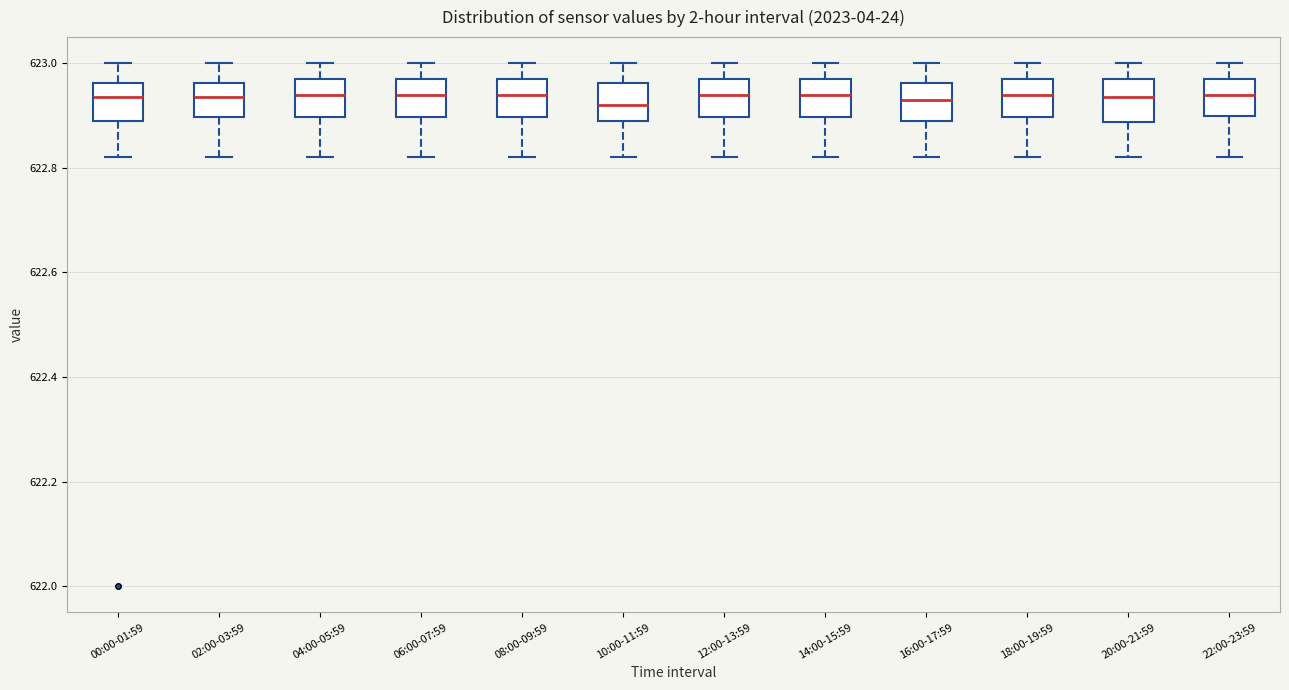

Reading left to right, transcribe this box plot: for each box, give where its median line is, the range the box spans, and where its two whiskers end, as read against the y-axis. The values are not printed on the chart, so give them approximately, as read against the axis.

00:00-01:59: median 622.94, box 622.90 to 622.96, whiskers 622.82 to 623.00
02:00-03:59: median 622.94, box 622.90 to 622.96, whiskers 622.82 to 623.00
04:00-05:59: median 622.94, box 622.90 to 622.98, whiskers 622.82 to 623.00
06:00-07:59: median 622.94, box 622.90 to 622.98, whiskers 622.82 to 623.00
08:00-09:59: median 622.94, box 622.90 to 622.98, whiskers 622.82 to 623.00
10:00-11:59: median 622.92, box 622.90 to 622.96, whiskers 622.82 to 623.00
12:00-13:59: median 622.94, box 622.90 to 622.98, whiskers 622.82 to 623.00
14:00-15:59: median 622.94, box 622.90 to 622.98, whiskers 622.82 to 623.00
16:00-17:59: median 622.94, box 622.90 to 622.96, whiskers 622.82 to 623.00
18:00-19:59: median 622.94, box 622.90 to 622.98, whiskers 622.82 to 623.00
20:00-21:59: median 622.94, box 622.88 to 622.98, whiskers 622.82 to 623.00
22:00-23:59: median 622.94, box 622.90 to 622.98, whiskers 622.82 to 623.00